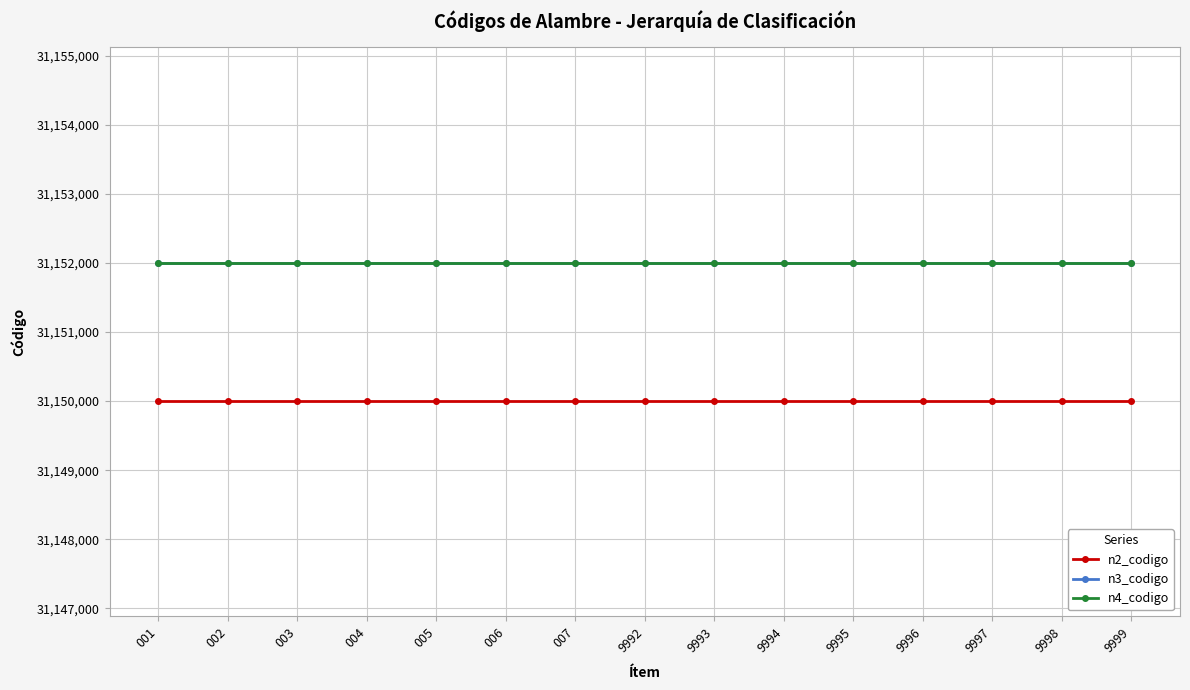

True or false: n2_codigo and n4_codigo cross at least once.

False